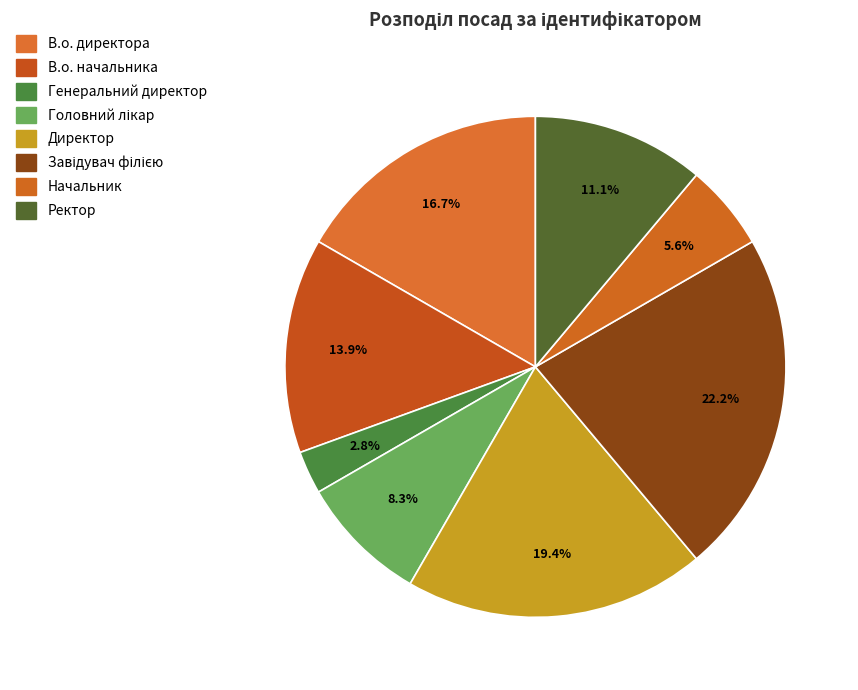

To the nearest percent, what is the difference between the Головний лікар and Генеральний директор slice percentages?

6%